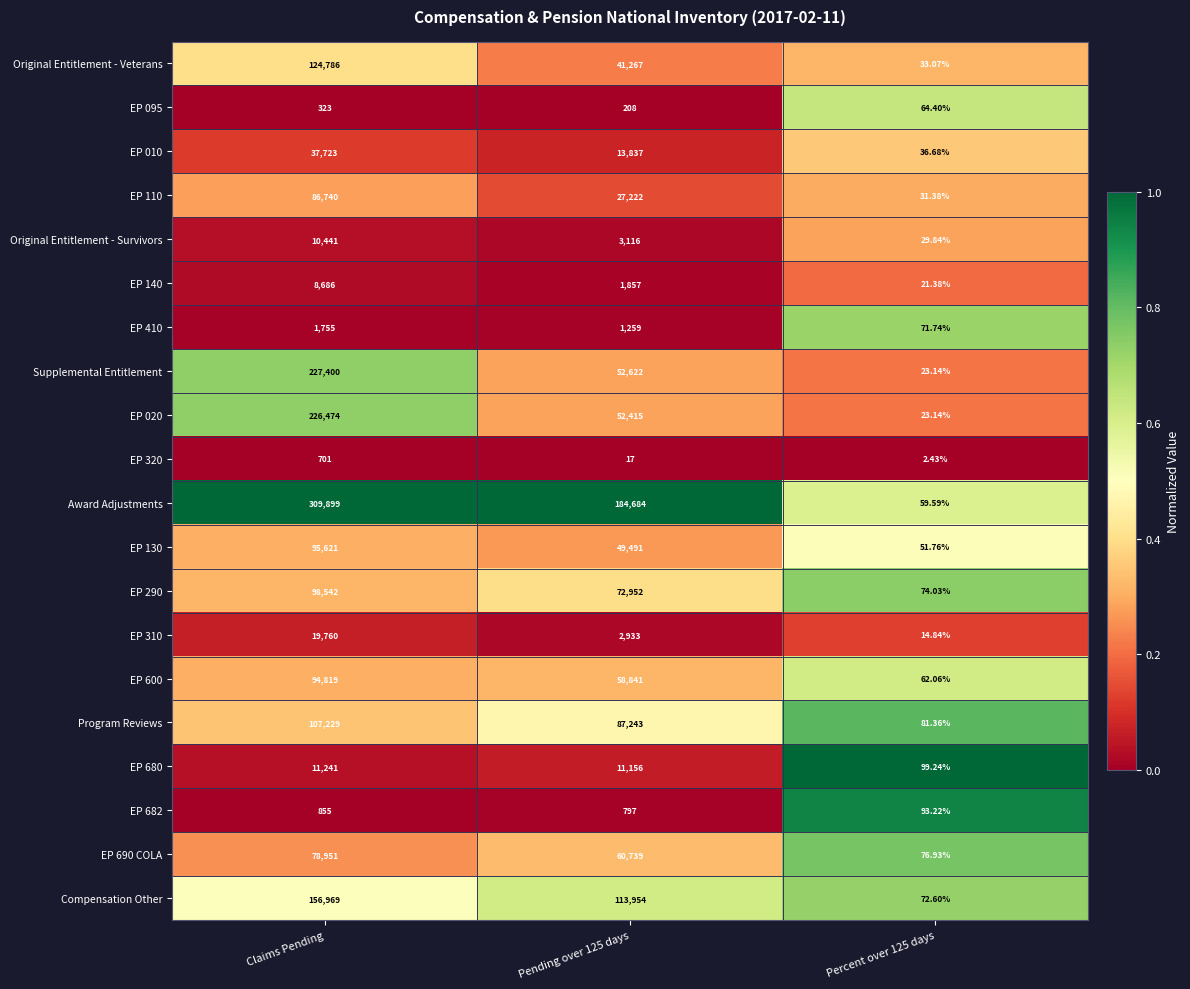

Which series has the largest total across all categories?

Award Adjustments